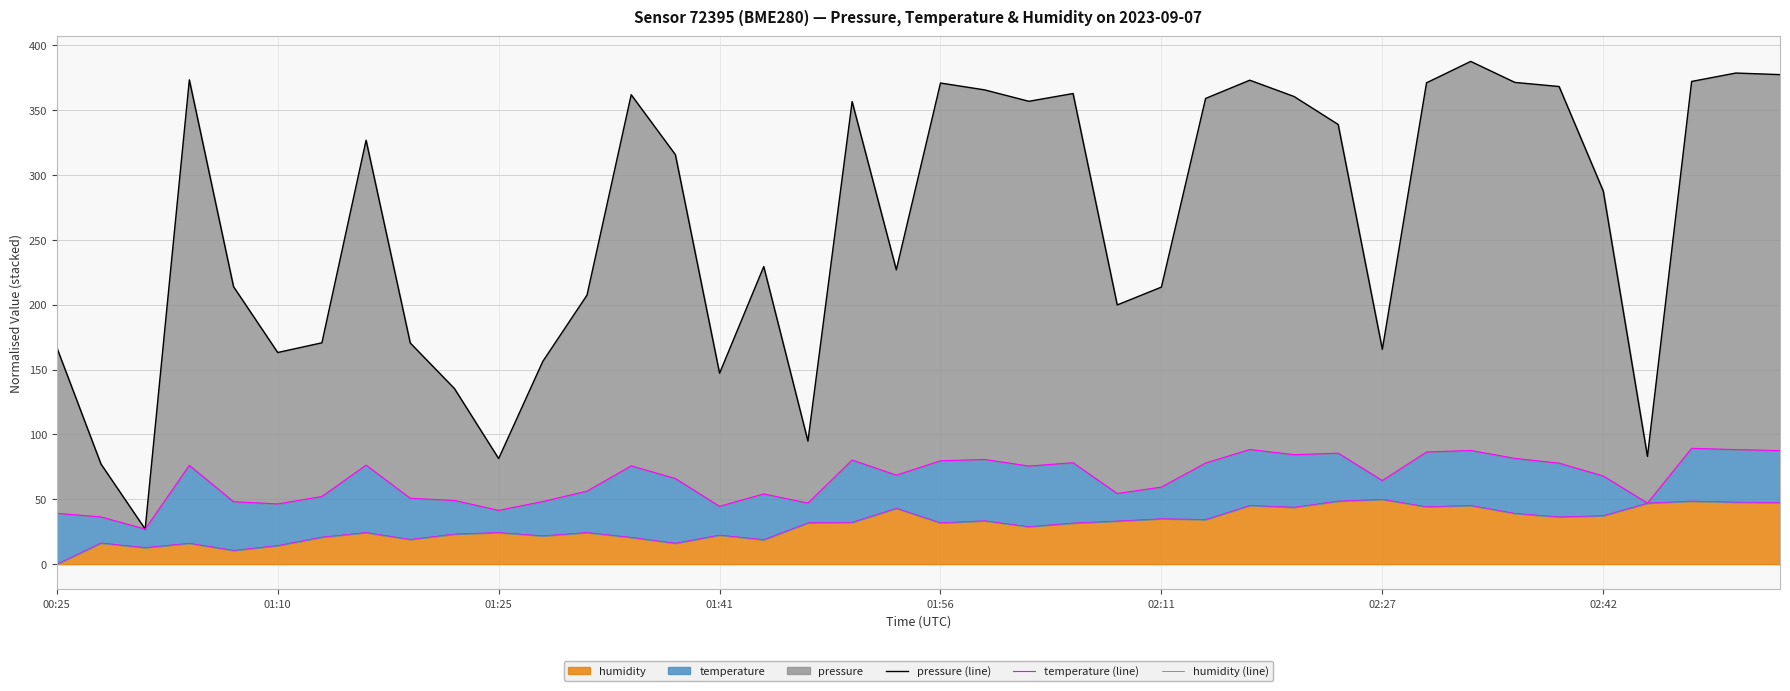

How many interior local valleys does the humidity (line) series have?

12